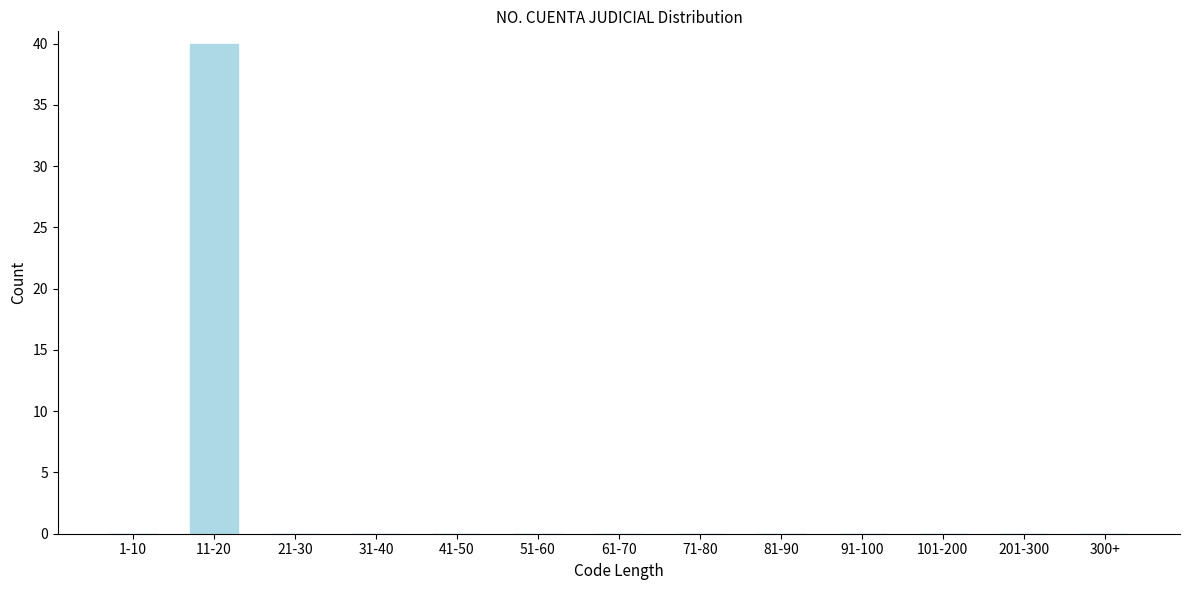

Reading right to left, list all the values displayed in this chart.

300+=0	201-300=0	101-200=0	91-100=0	81-90=0	71-80=0	61-70=0	51-60=0	41-50=0	31-40=0	21-30=0	11-20=40	1-10=0